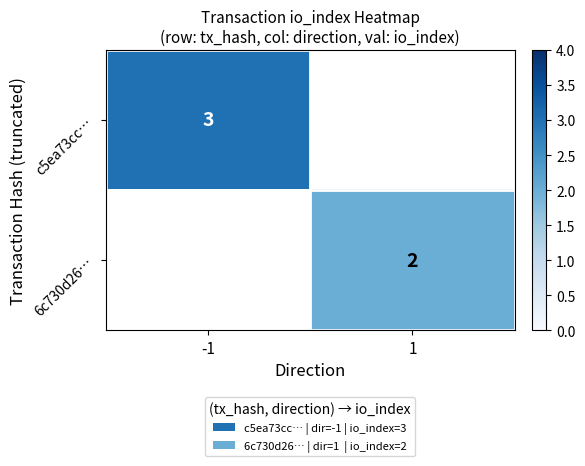

At how many categories does at least one series exceed 2?

1